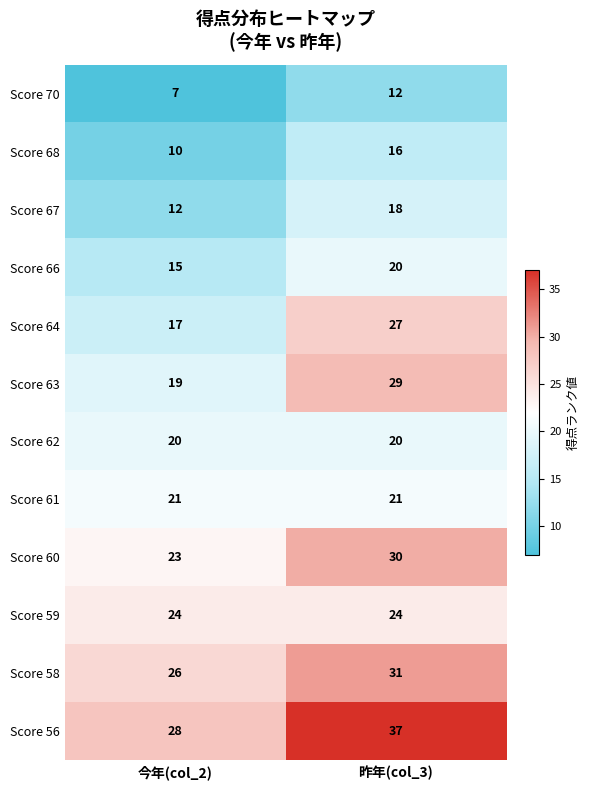

How many categories are shown in the chart?

2